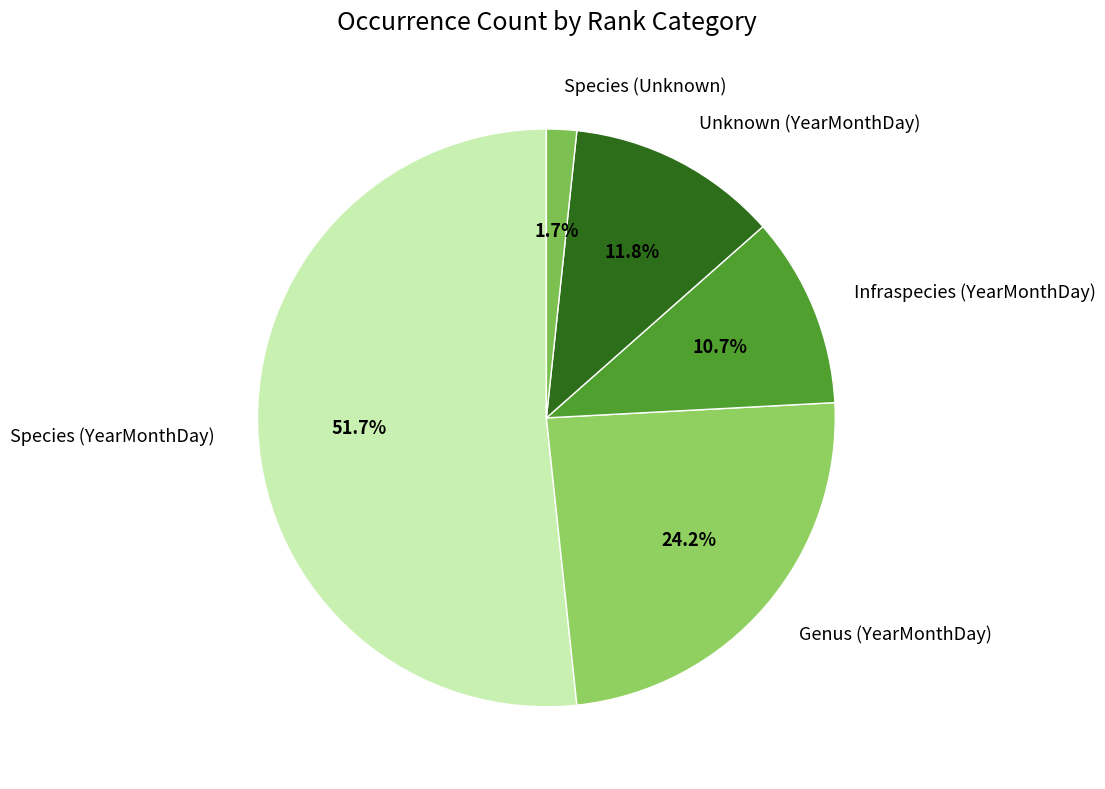

To the nearest percent, what is the combined percentage of Species (Unknown) and Unknown (YearMonthDay)?

13%